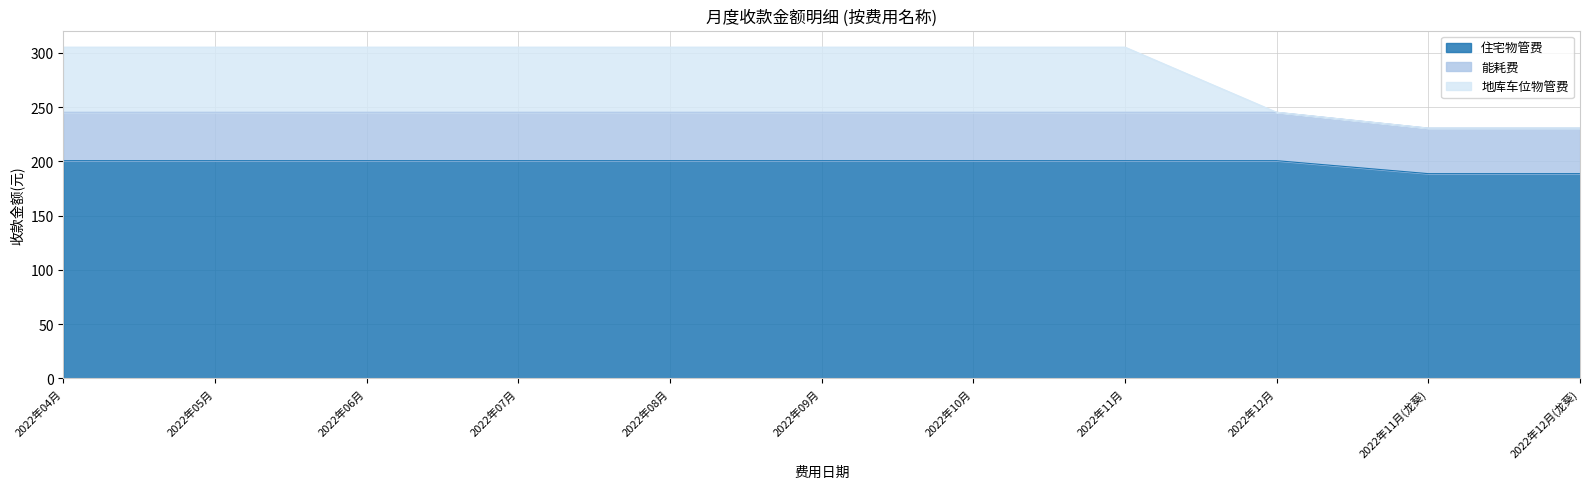

True or false: 住宅物管费 has a value of 200.7 at 2022年07月.

True